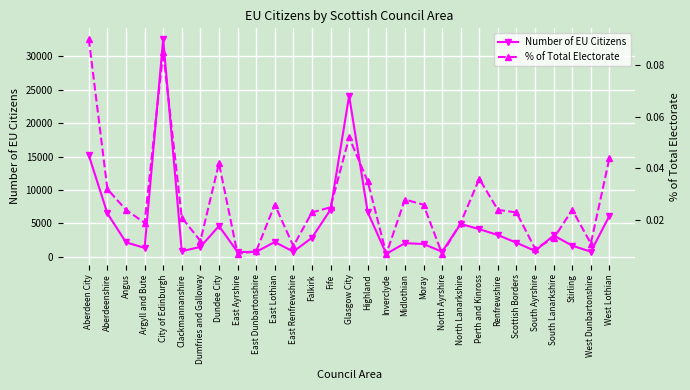

Rank the series by their maximum value, from highest to lowest.

Number of EU Citizens, % of Total Electorate